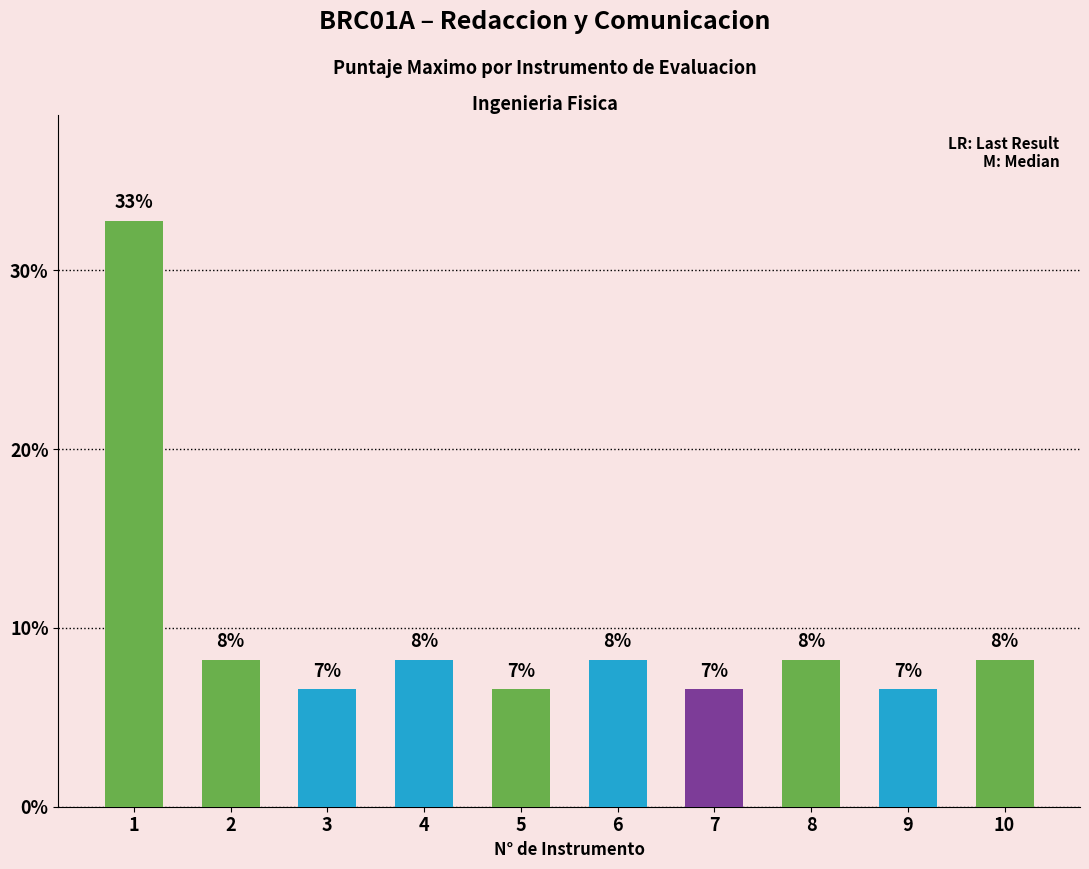

What is the value of the 5th bar from the left?

6.6